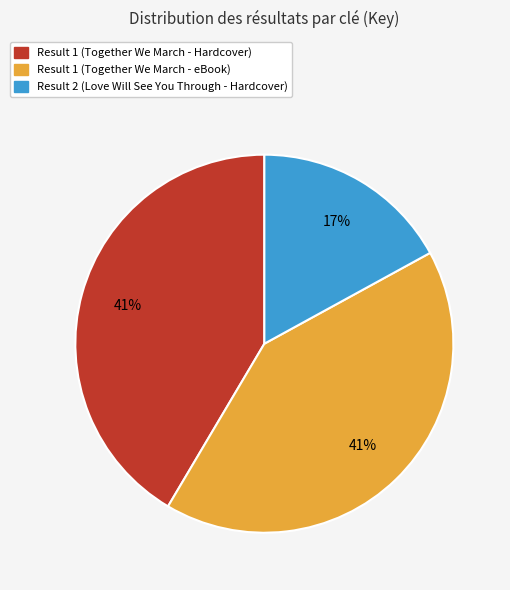

Between Result 2 (Love Will See You Through - Hardcover) and Result 1 (Together We March - Hardcover), which is larger?

Result 1 (Together We March - Hardcover)